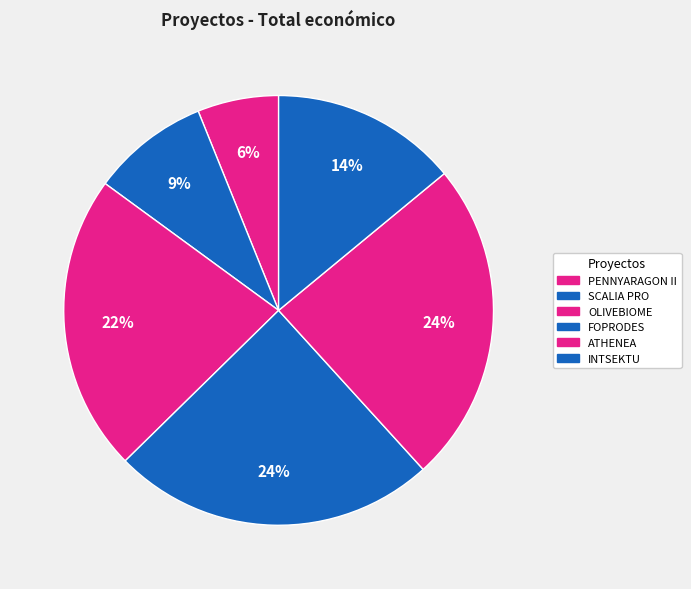

Is there any slice that represents more than half of the pie?

No